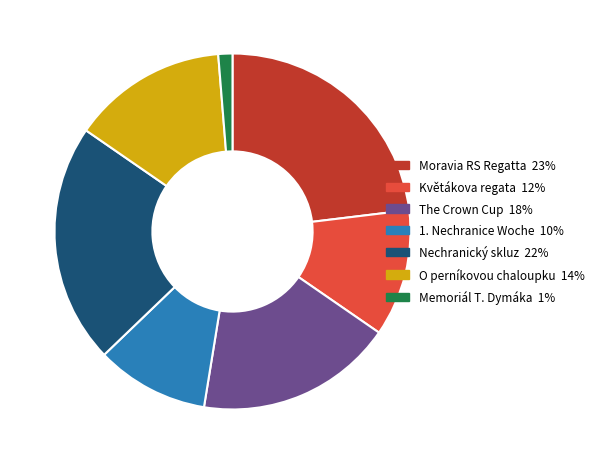

Does any single category account for the majority?

No